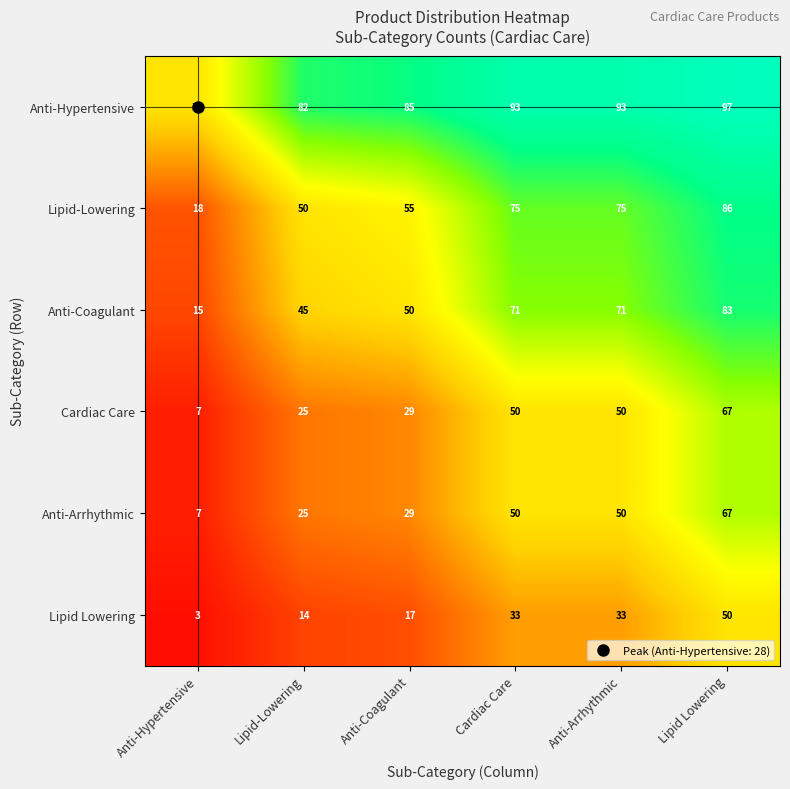

Read the Anti-Arrhythmic value at Anti-Arrhythmic, to the nearest 10.

50